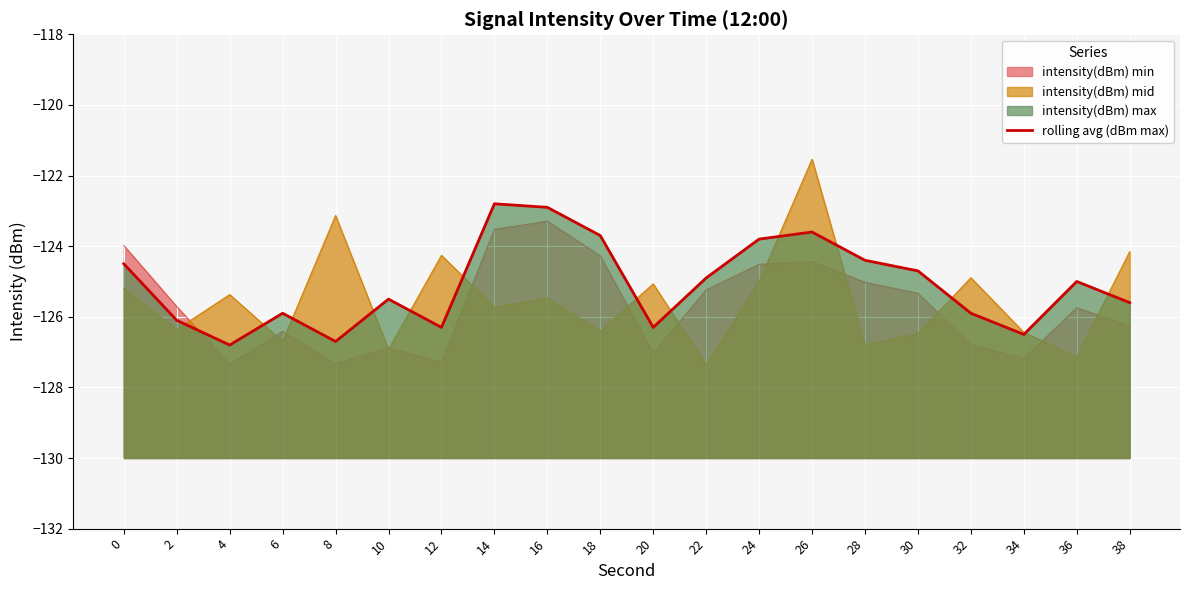

Rank the categories by value from lowest to highest.

4, 8, 34, 12, 20, 2, 6, 32, 38, 10, 36, 22, 30, 0, 28, 24, 18, 26, 16, 14